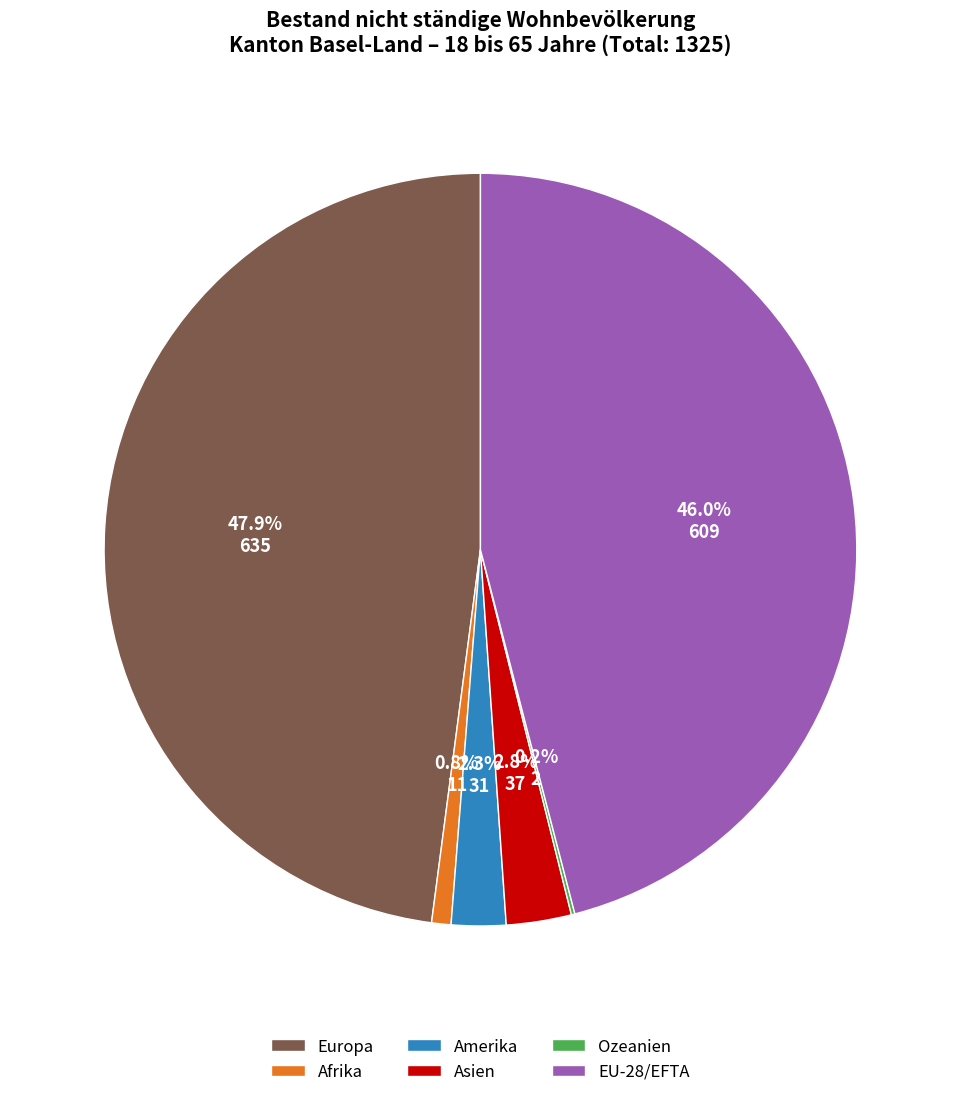

To the nearest percent, what is the difference between the Amerika and EU-28/EFTA slice percentages?

44%